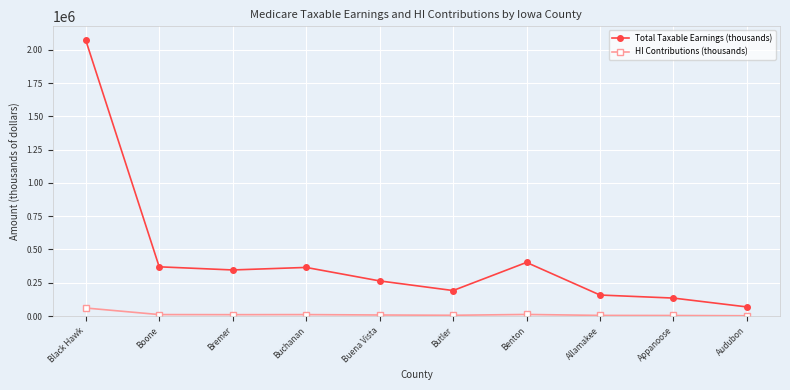

What is the label of the 4th point from the right?

Benton